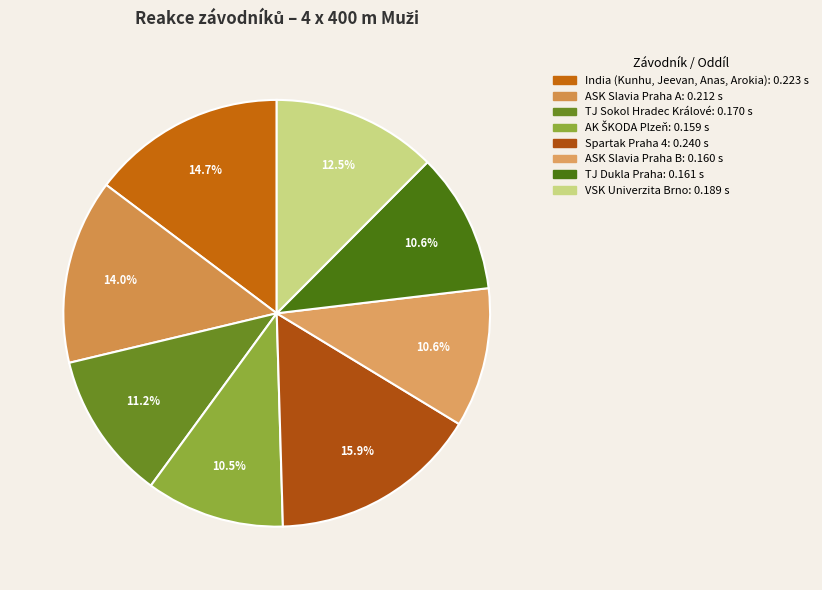

How many slices are in this pie chart?

8